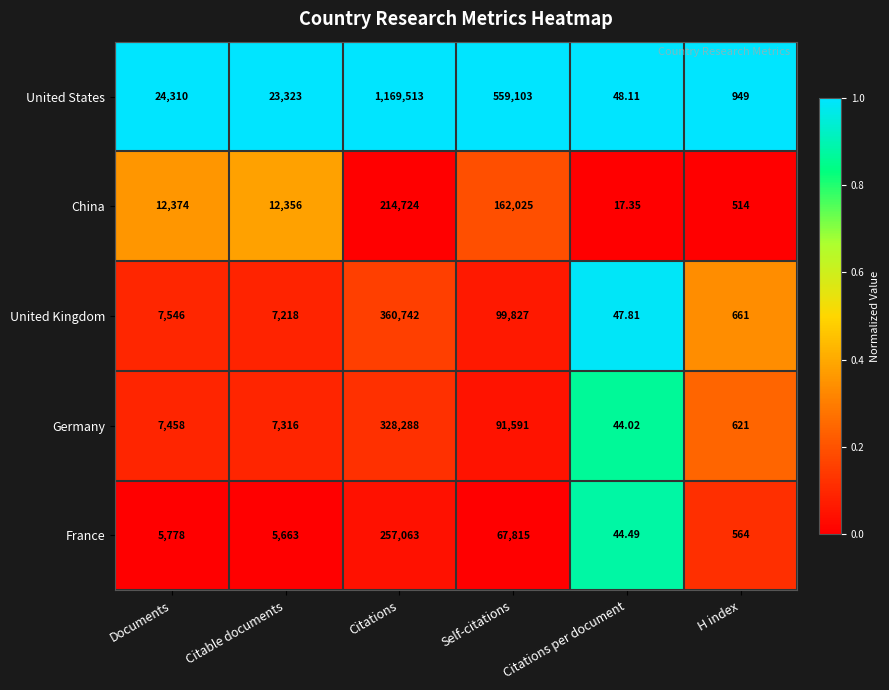

Which label corresponds to the smallest value in the chart?

Citations per document